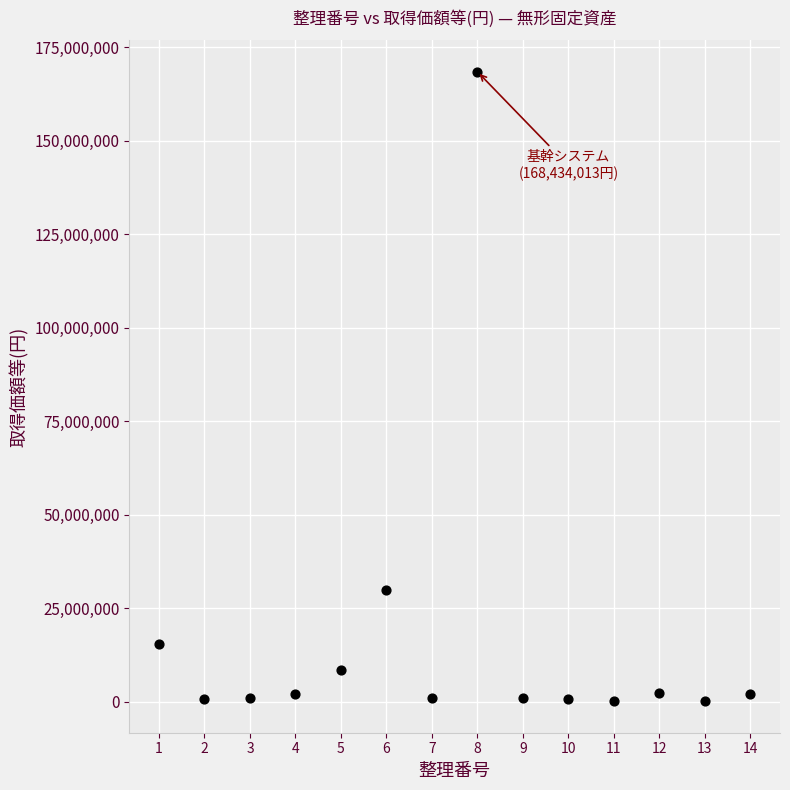

What is the range of Y values (max minus min)?

168329013